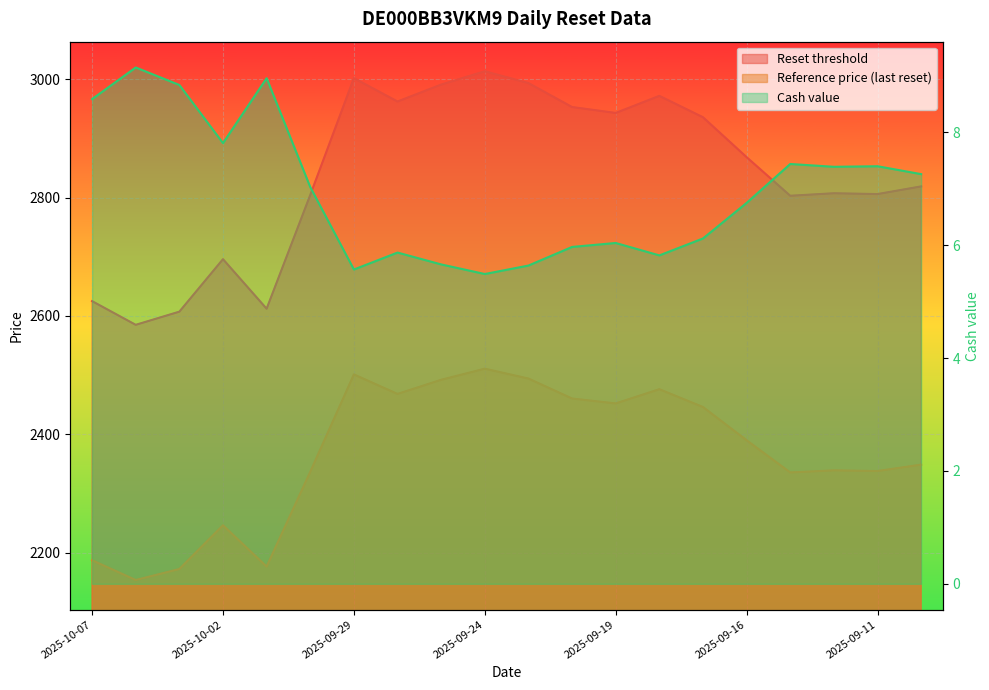

What is the difference between the highest and lowest values at 2025-09-19?

2936.8